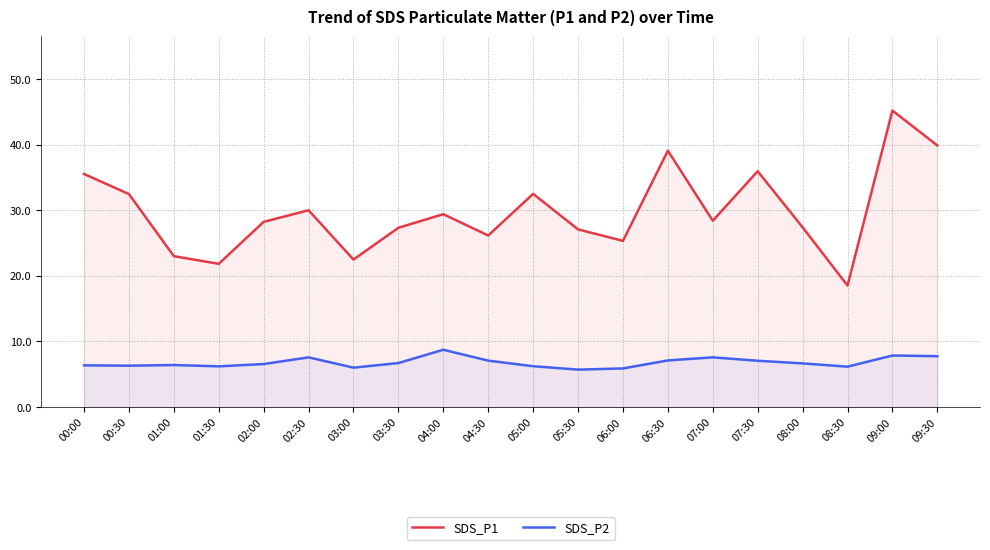

Is the value of SDS_P2 at 06:00 greater than the value of SDS_P1 at 07:30?

No